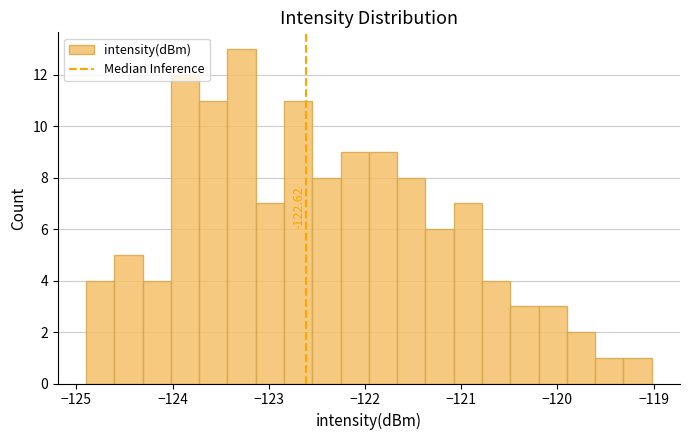

Around what value on the x-axis is the tallest bar? Give the approximate position of its centre, as read against the axis.

-123.3